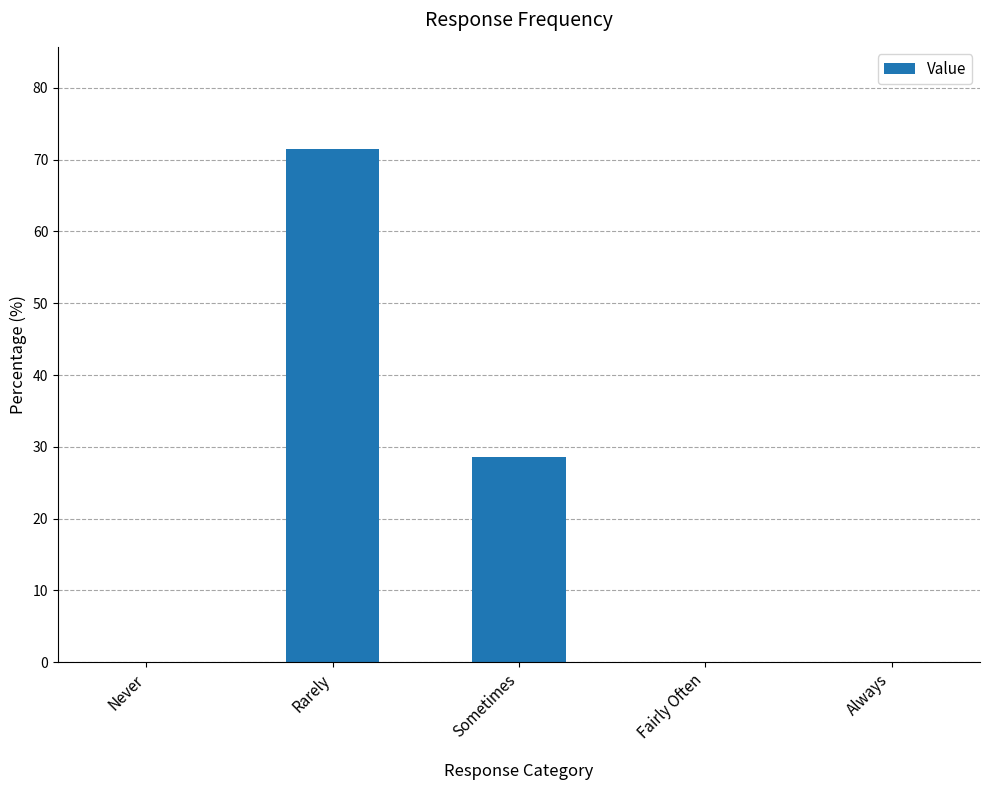

What is the sum of the values at Always and Rarely?

71.4